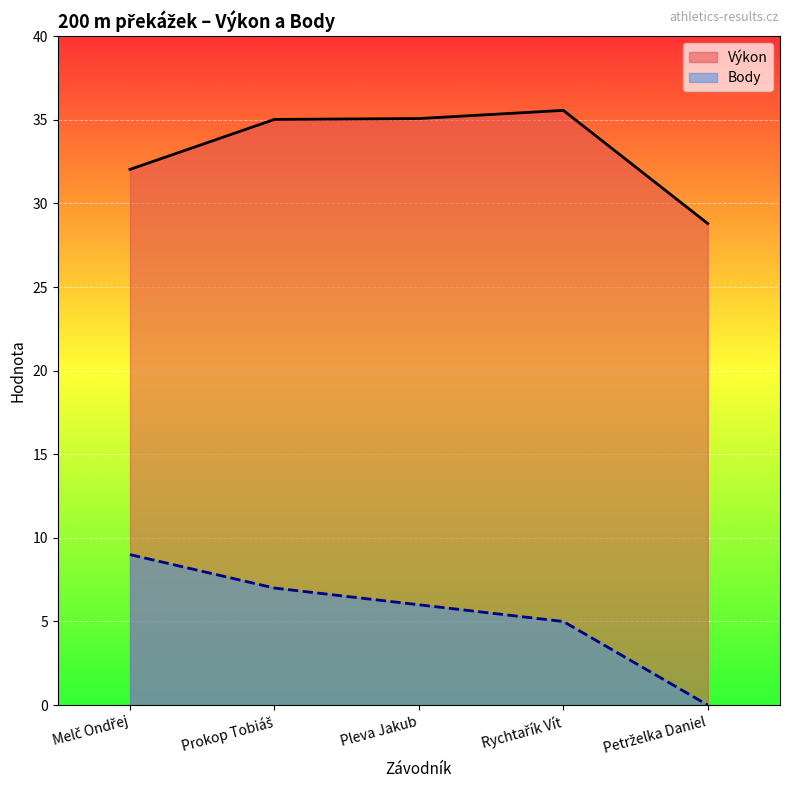

Rank the series by their average value, from lowest to highest.

Body, Výkon